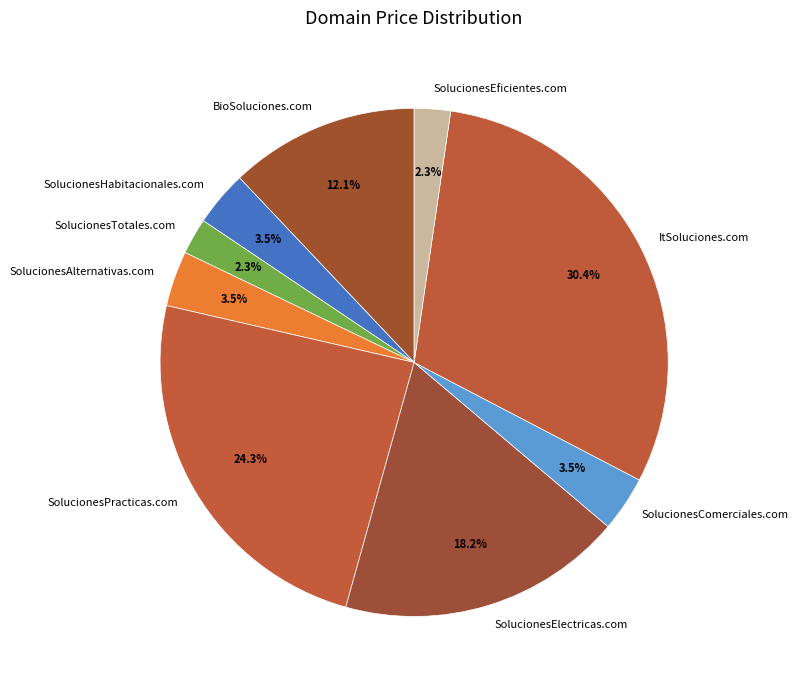

How many segments does this pie chart have?

9